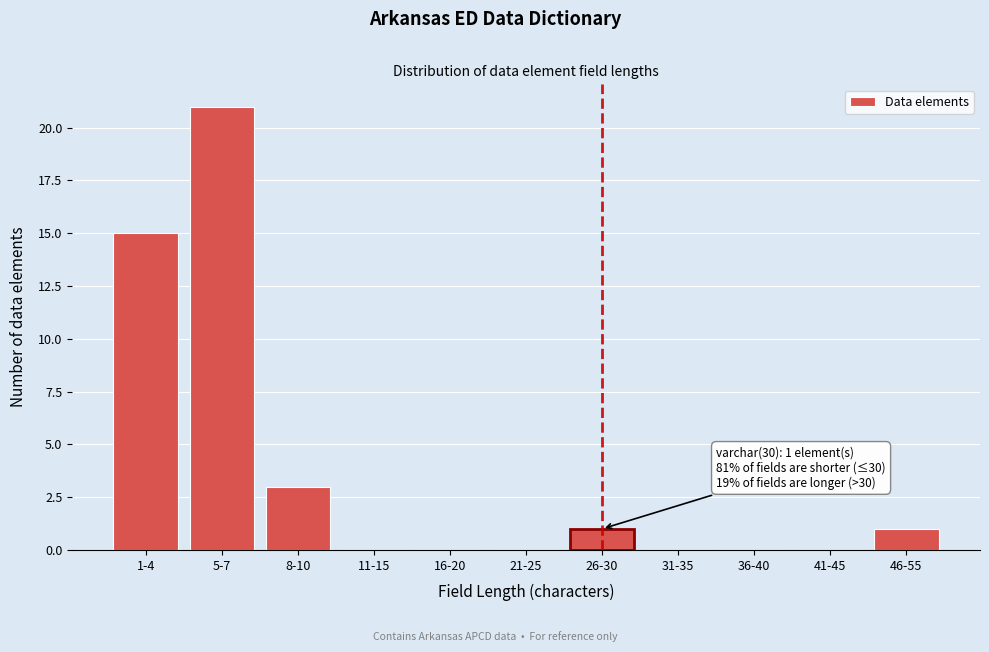

Reading right to left, what are all the values shown in this chart?

46-55=1	41-45=0	36-40=0	31-35=0	26-30=1	21-25=0	16-20=0	11-15=0	8-10=3	5-7=21	1-4=15